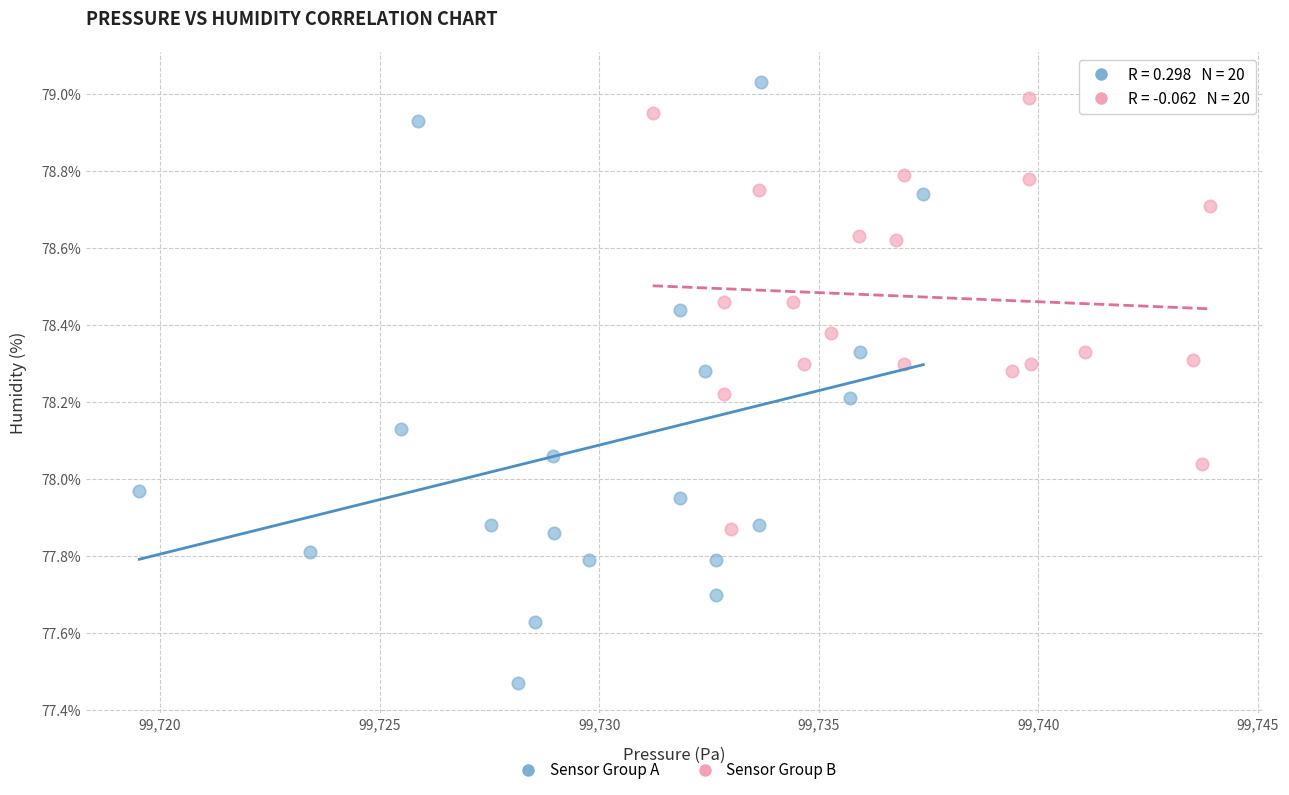

Which series has the largest Y range (max minus min)?

Sensor Group A